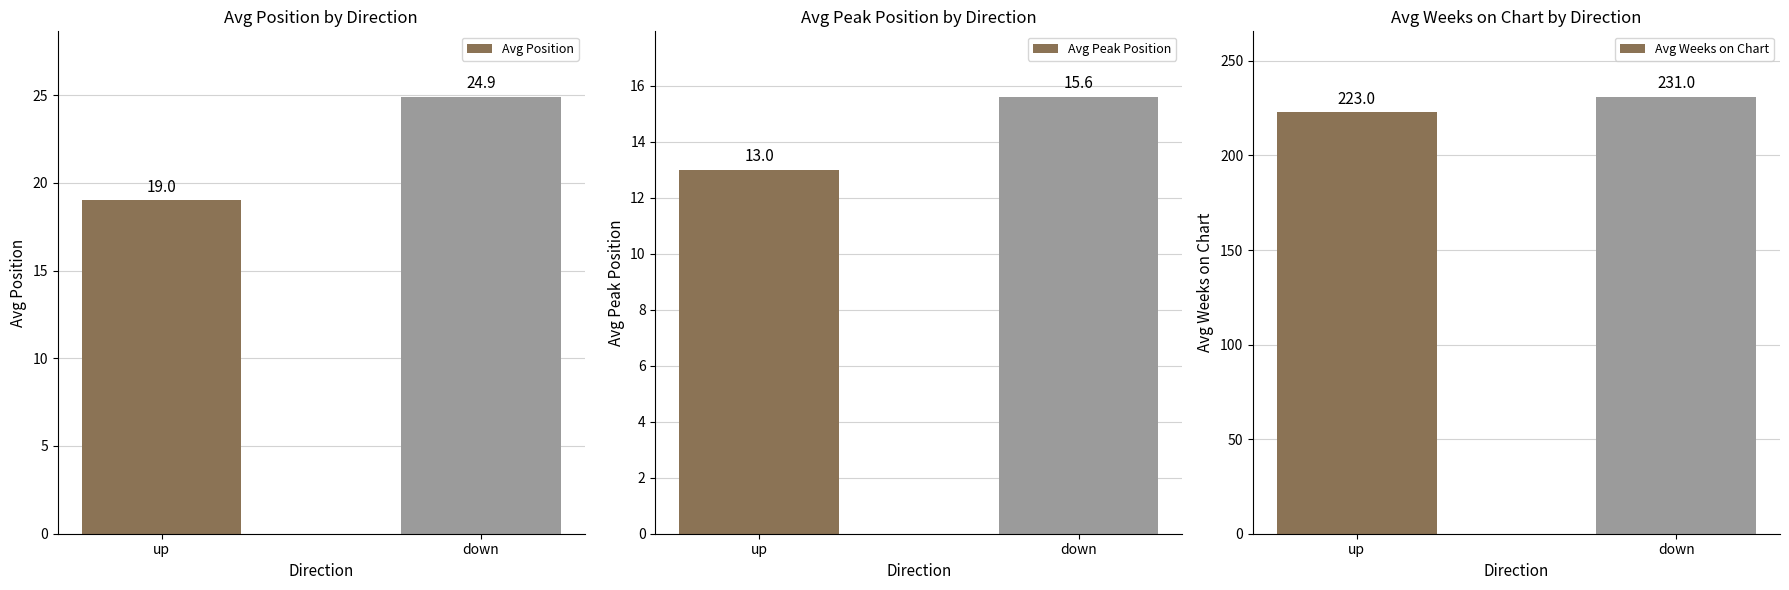

At up, list the series in order from smallest to largest.

Avg Peak Position, Avg Position, Avg Weeks on Chart